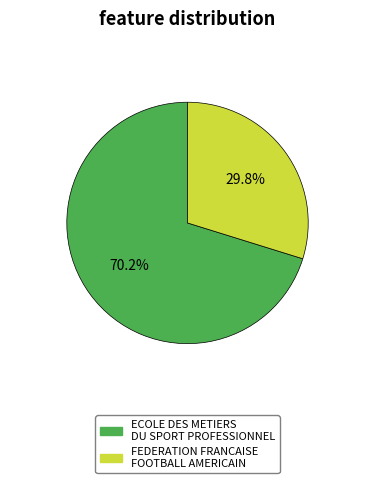

Rank the categories by value from highest to lowest.

ECOLE DES METIERS DU SPORT PROFESSIONNEL, FEDERATION FRANCAISE FOOTBALL AMERICAIN